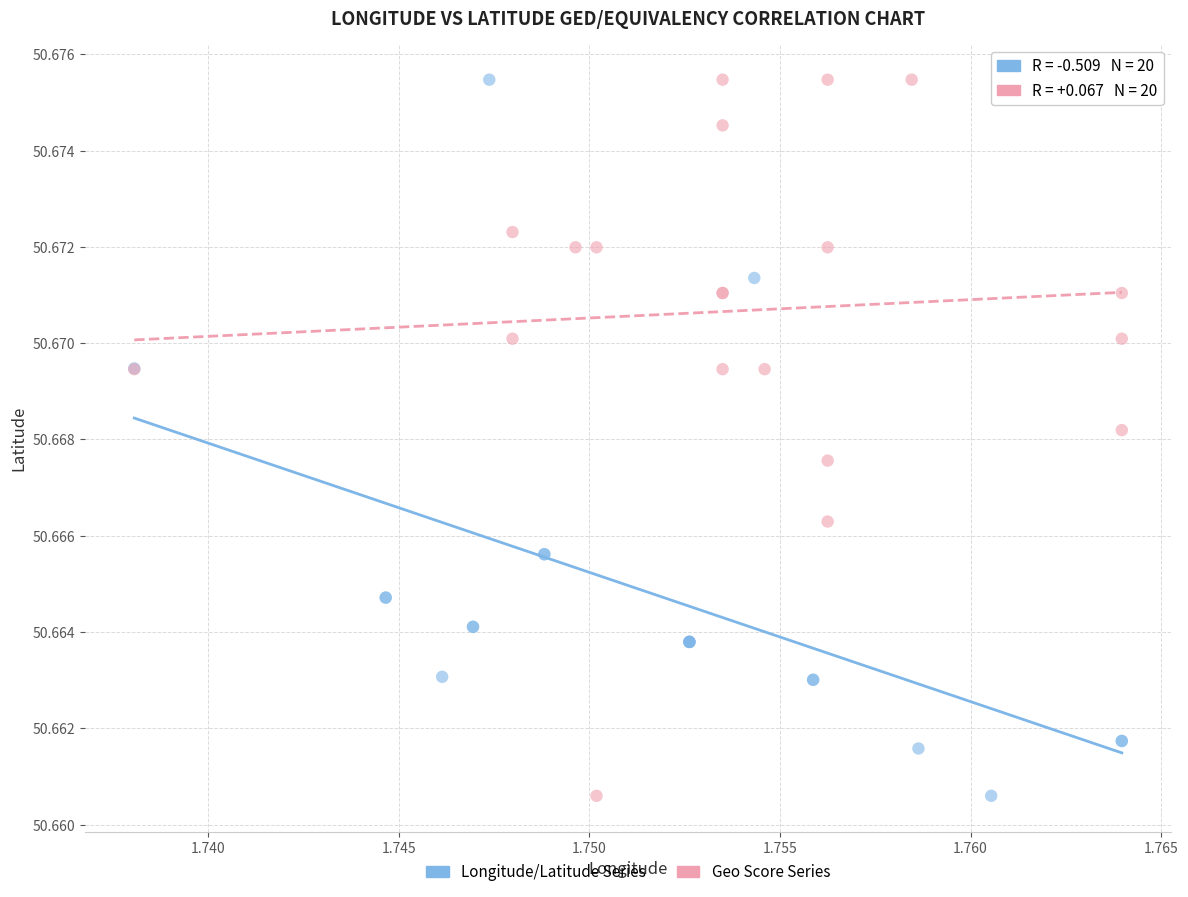

What are all the series names shown in the legend?

Longitude/Latitude Series, Geo Score Series